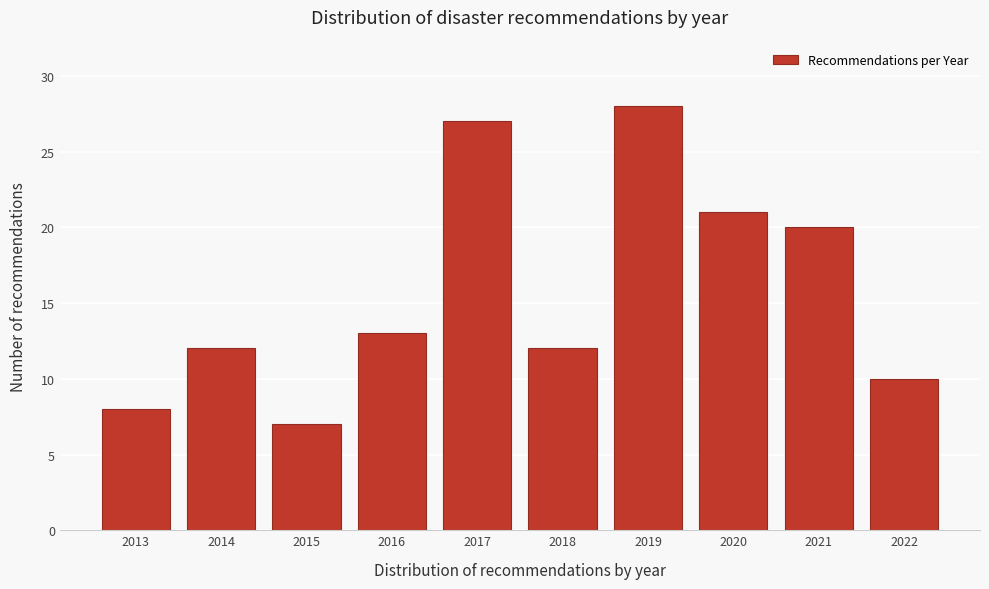

Reading left to right, list all the values displayed in this chart.

8	12	7	13	27	12	28	21	20	10